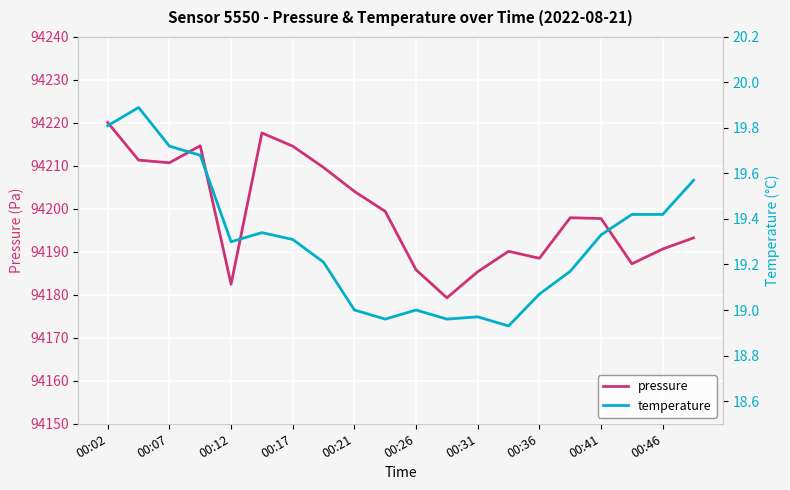

What is the difference between the maximum and minimum values in the temperature series?

1.0